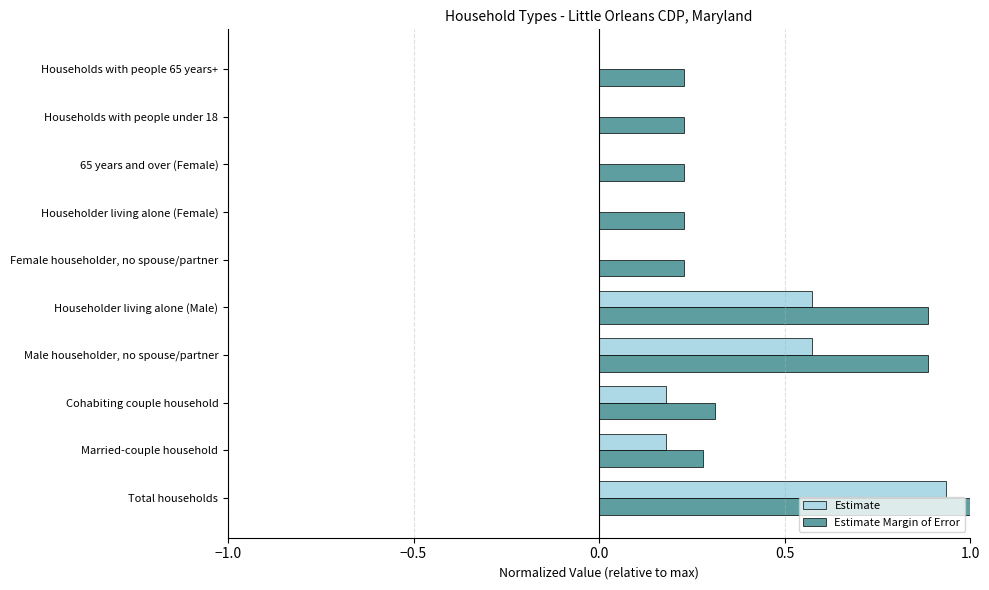

What is the sum of all Estimate Margin of Error values?

4.5